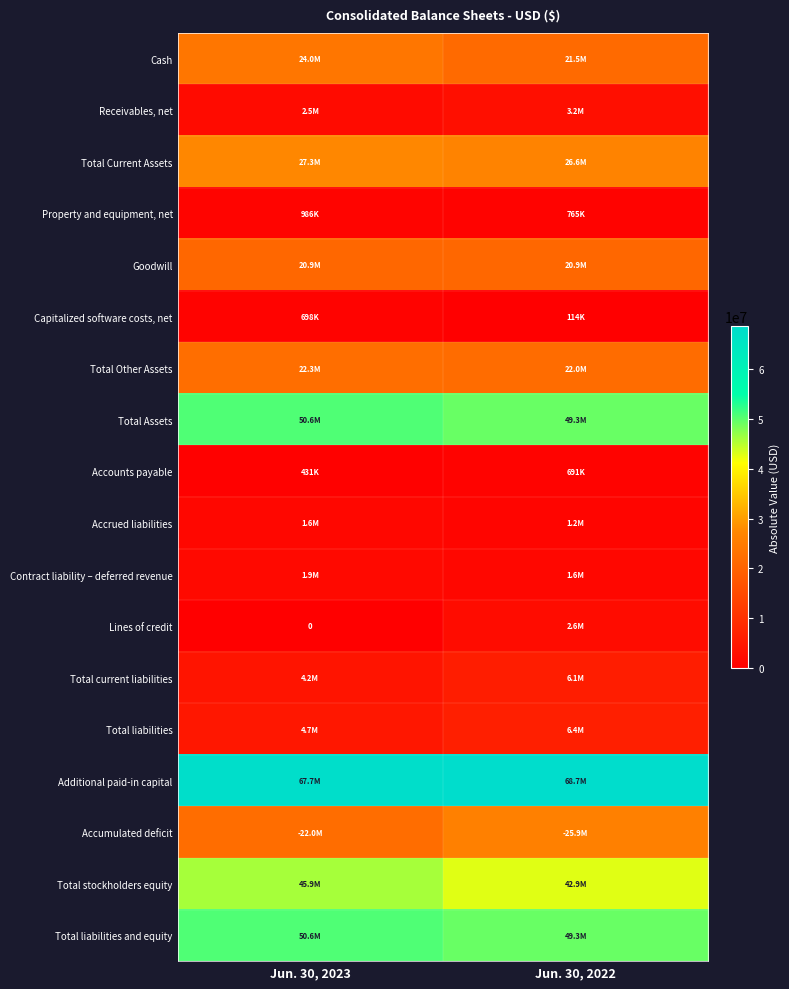

Between Jun. 30, 2023 and Jun. 30, 2022, which is larger?

Jun. 30, 2023